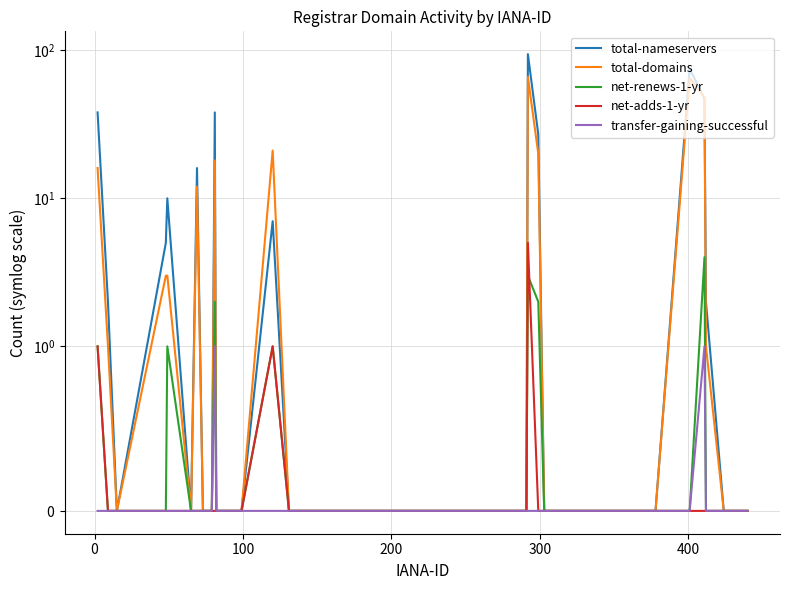

What are all the series names shown in the legend?

total-nameservers, total-domains, net-renews-1-yr, net-adds-1-yr, transfer-gaining-successful